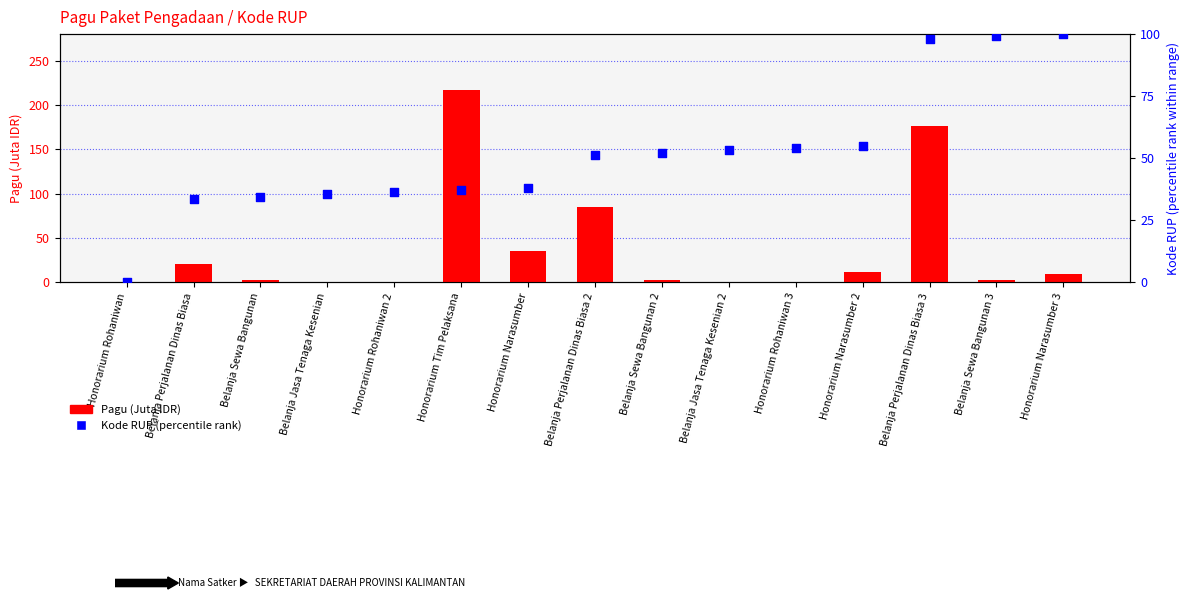

What are all the series names shown in the legend?

Pagu (Juta IDR), Kode RUP (percentile rank)